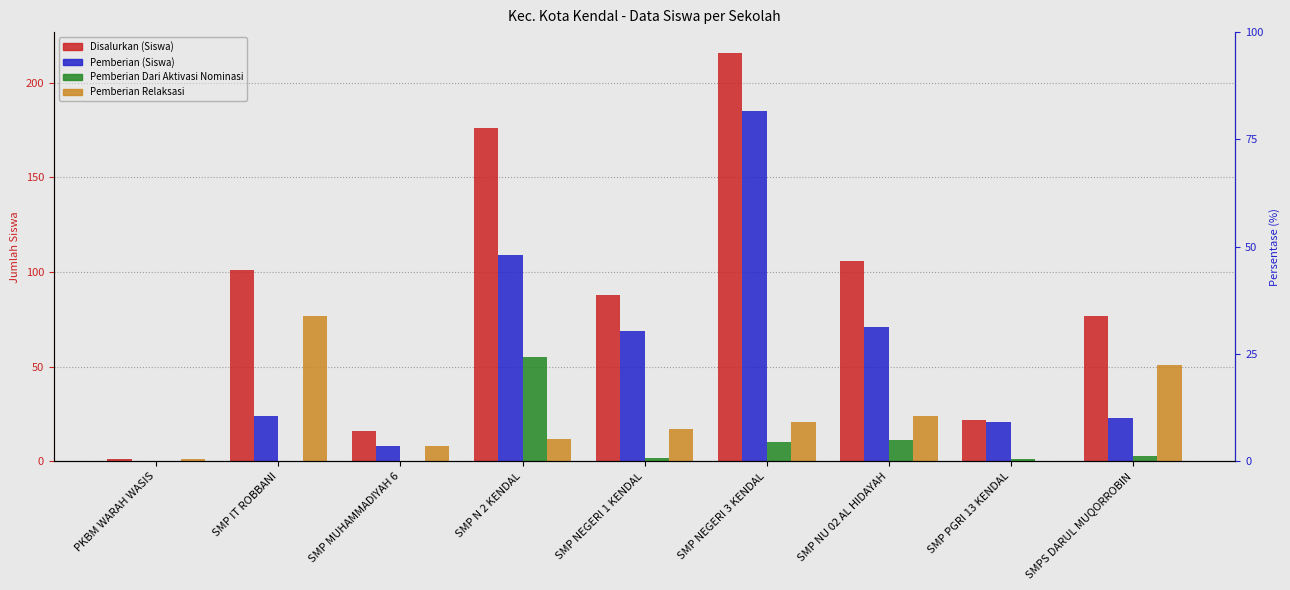

Reading left to right, list all the values displayed in this chart.

Disalurkan (Siswa): 1	101	16	176	88	216	106	22	77
Pemberian (Siswa): 0	24	8	109	69	185	71	21	23
Pemberian Dari Aktivasi Nominasi: 0	0	0	55	2	10	11	1	3
Pemberian Relaksasi: 1	77	8	12	17	21	24	0	51